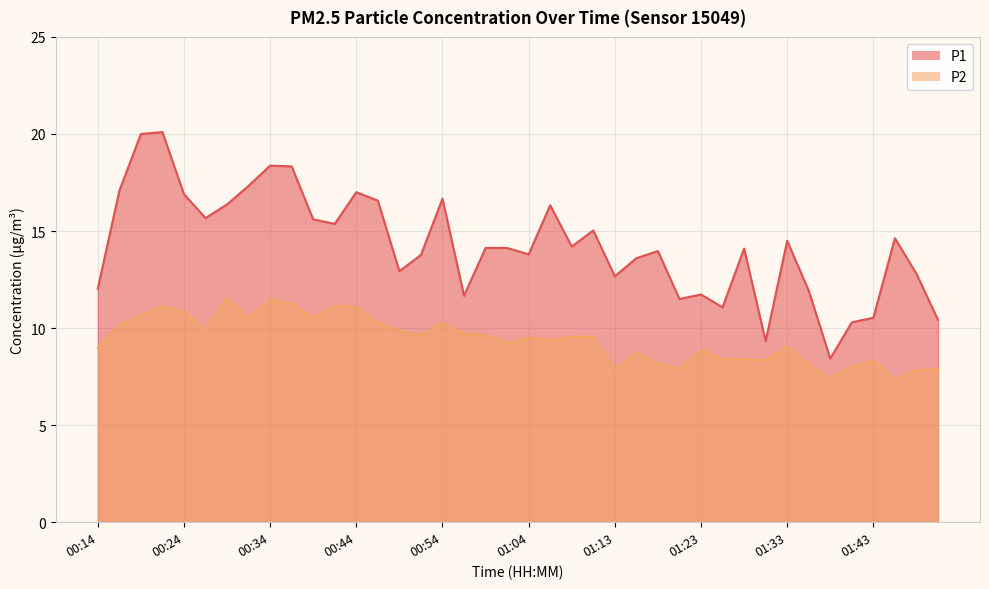

How many distinct data groups are displayed?

2